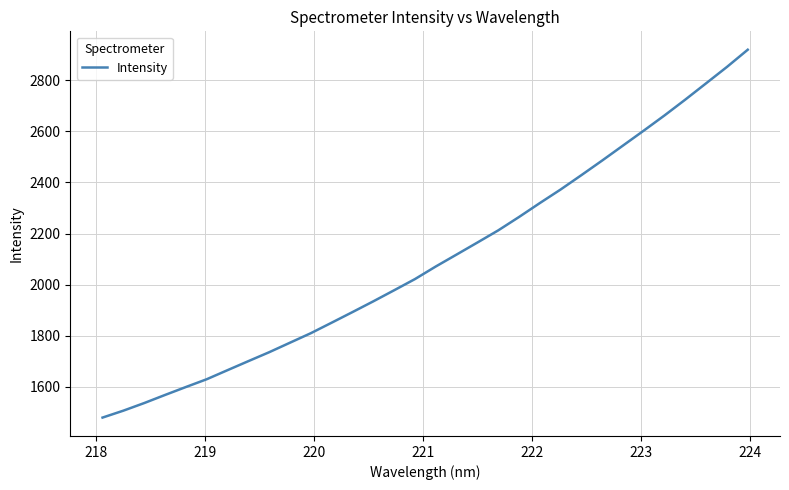

What is the difference between the maximum and minimum values?

1438.1